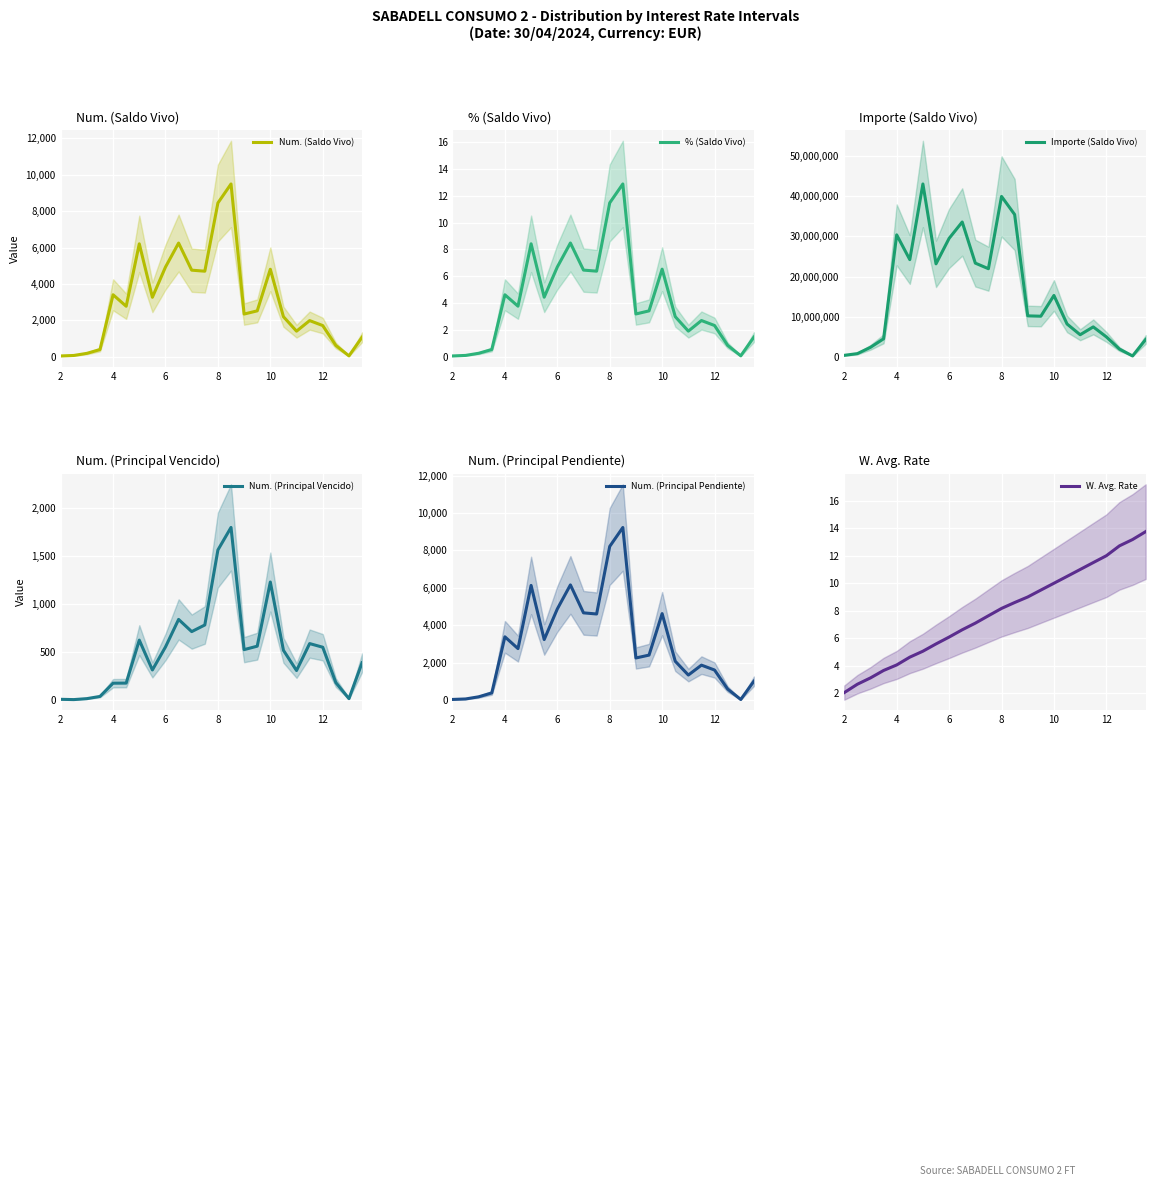

True or false: Importe (Saldo Vivo) and W. Avg. Rate cross at least once.

False